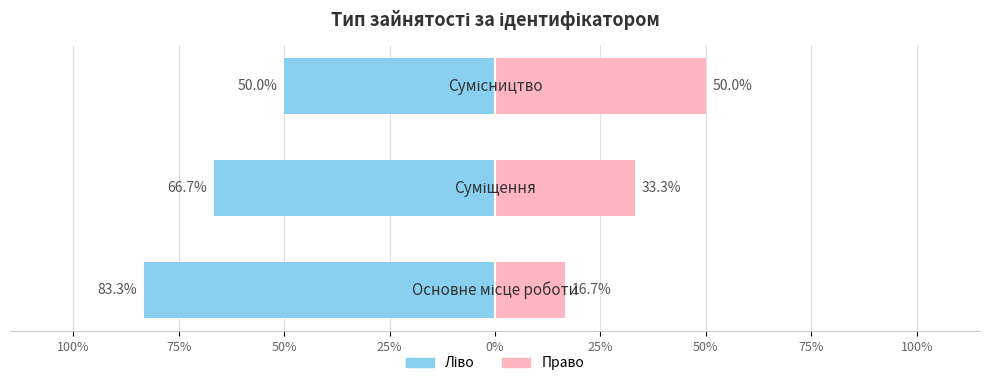

The value of Ідентифікатор (право) at 100% is 16.7. True or false?

True